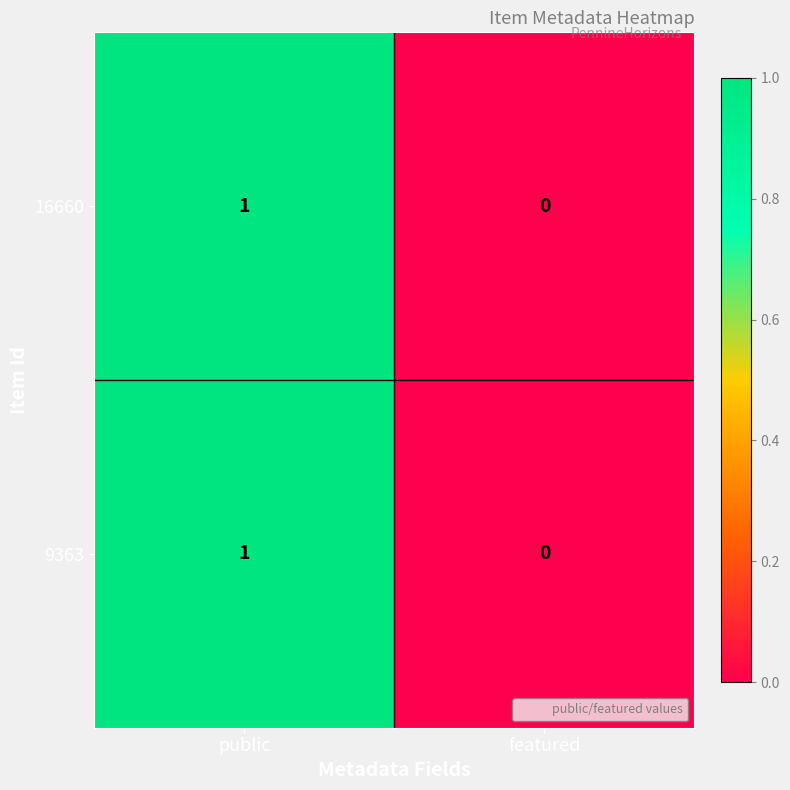

Reading left to right, transcribe all the data shown in this chart.

16660: 1	0
9363: 1	0